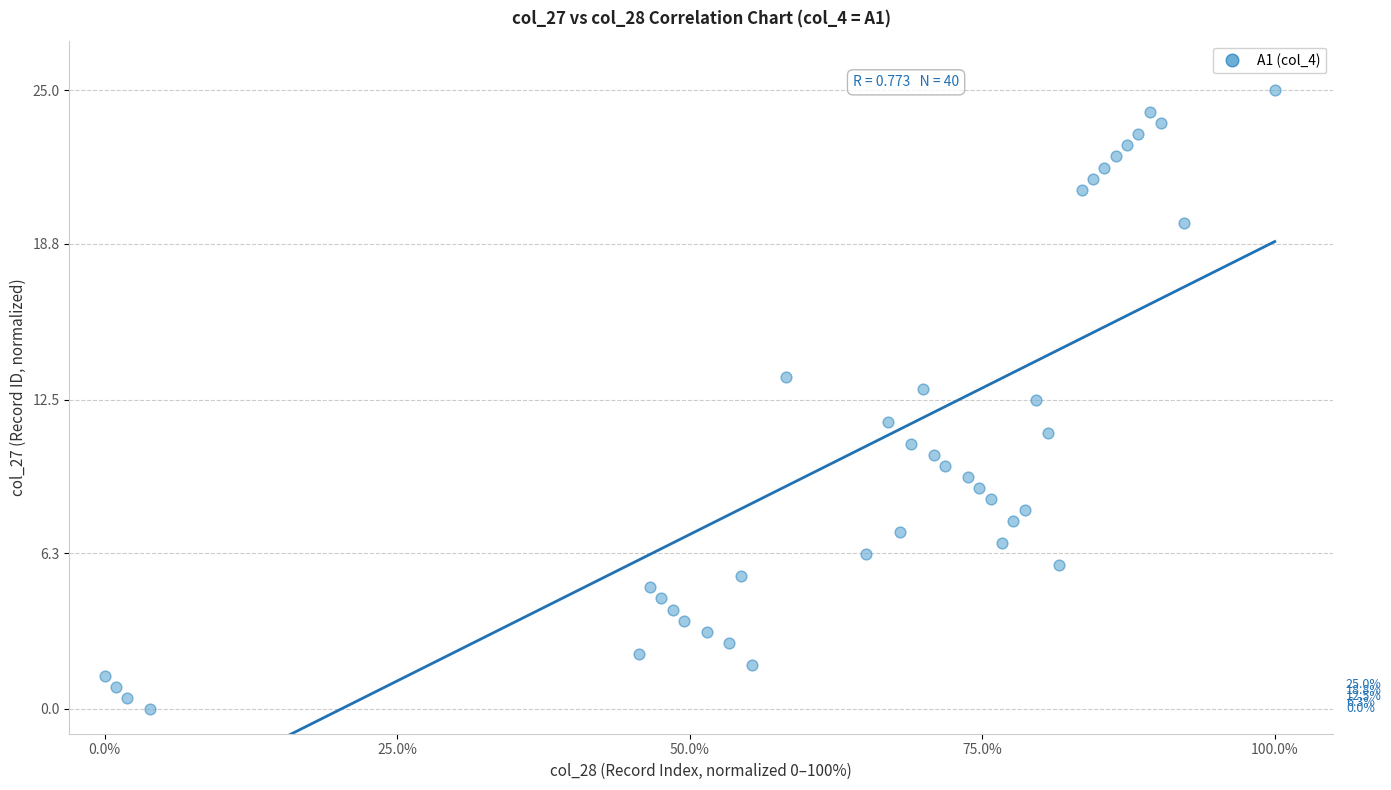

What is the range of Y values (max minus min)?

25.0